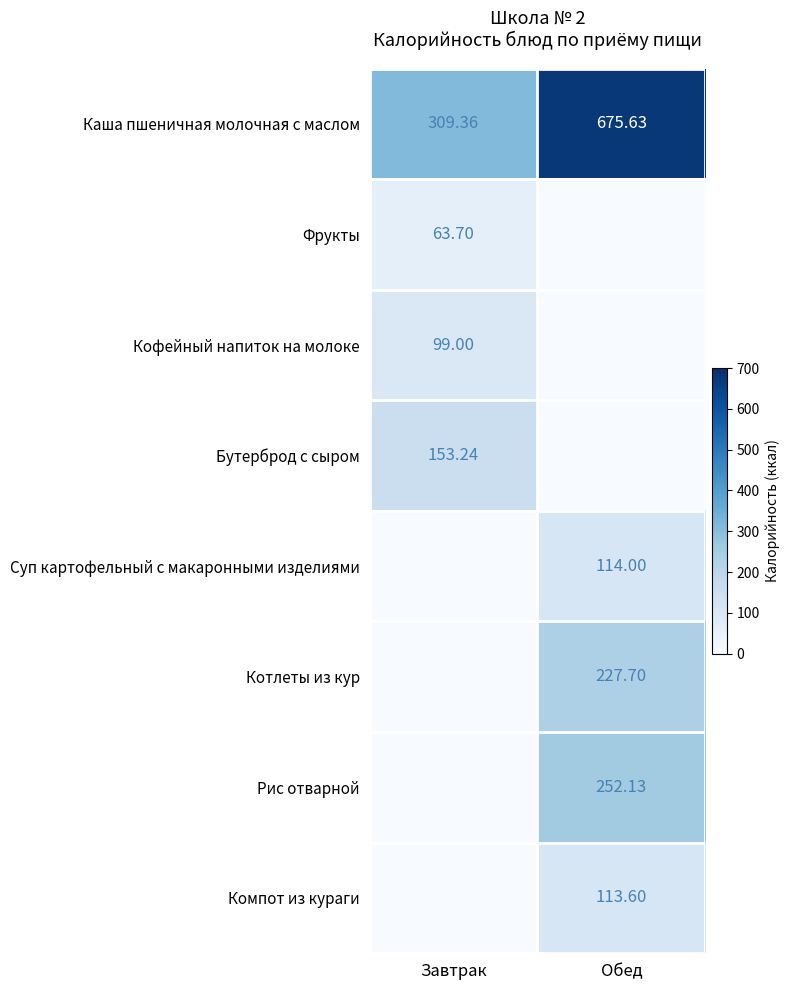

How many series are shown in this chart?

8